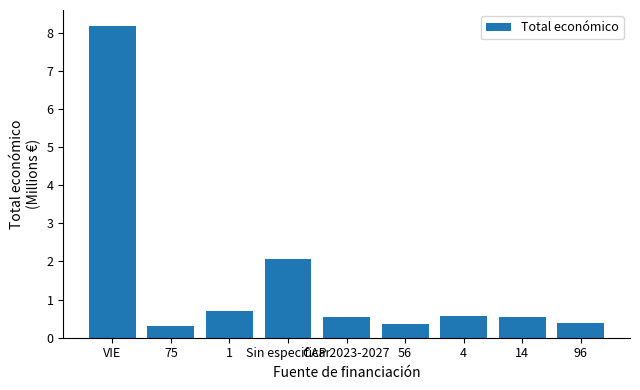

Is it true that the value at 75 is 0.3?

True